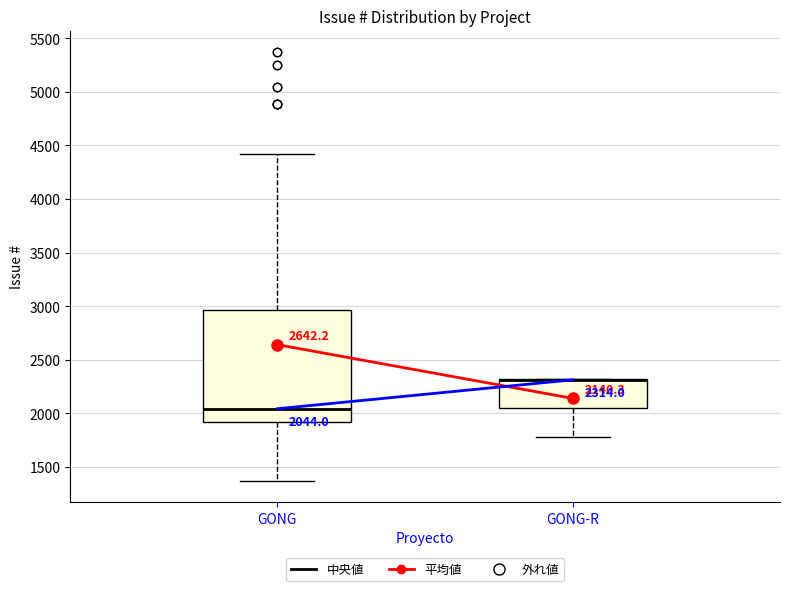

Comparing the boxes themselves (not the whiskers), which one is the tallest?

GONG